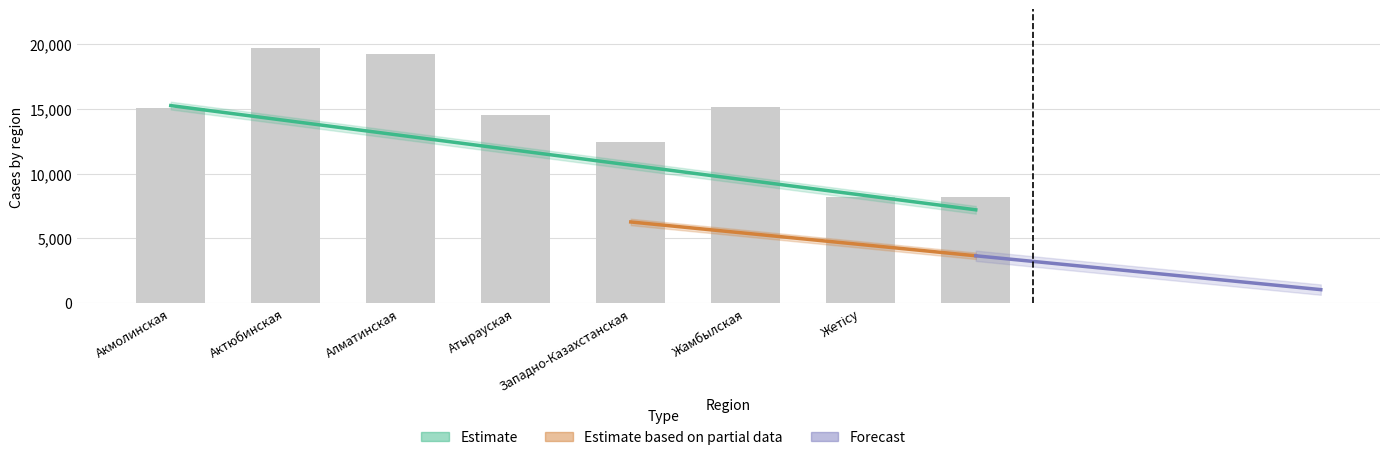

What is the spread (max minus min) of values at Западно-Казахстанская?

6373